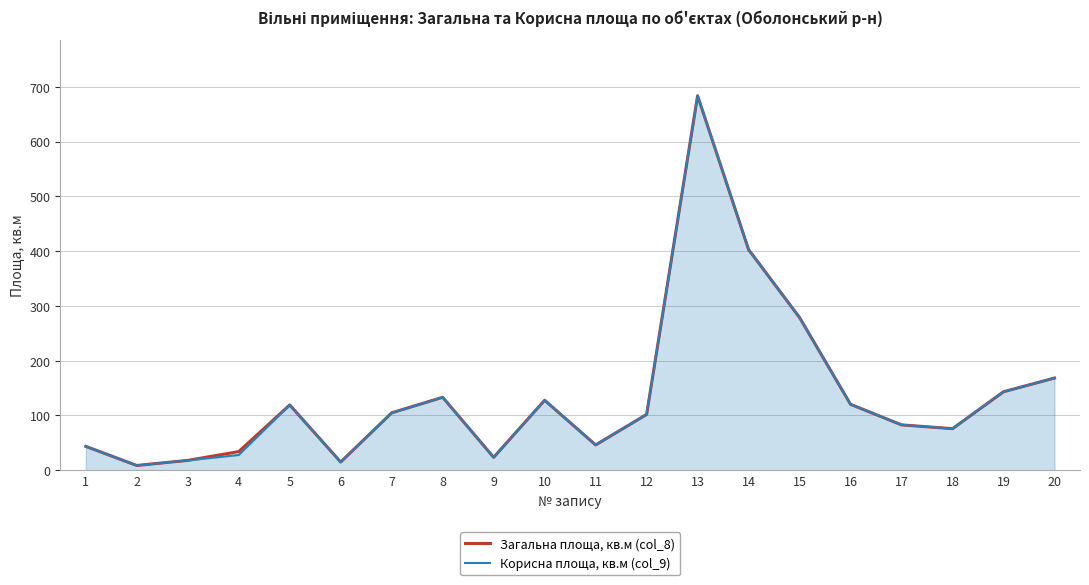

Rank the series by their average value, from lowest to highest.

Корисна площа, кв.м (col_9), Загальна площа, кв.м (col_8)